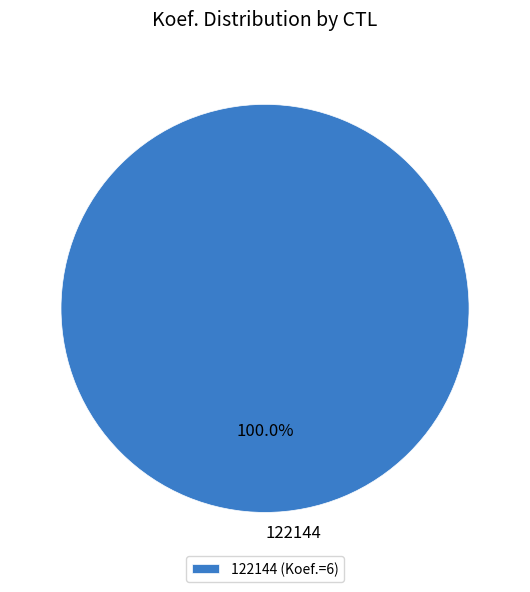

The 122144 slice represents 100% of the pie. True or false?

True